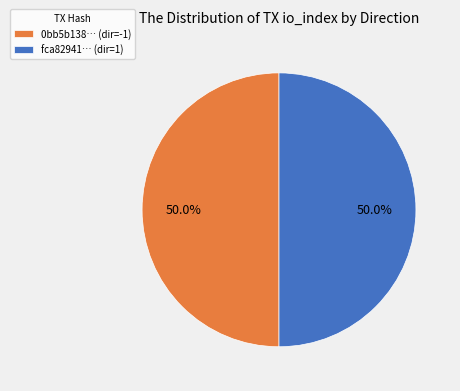

What is the ratio of the value at 0bb5b138… (dir=-1) to the value at fca82941… (dir=1)?

1.0